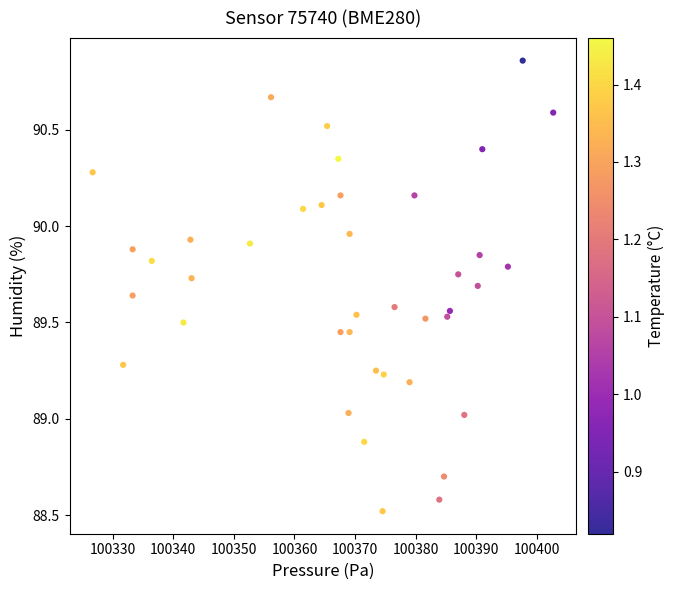

What is the range of Y values (max minus min)?

2.3